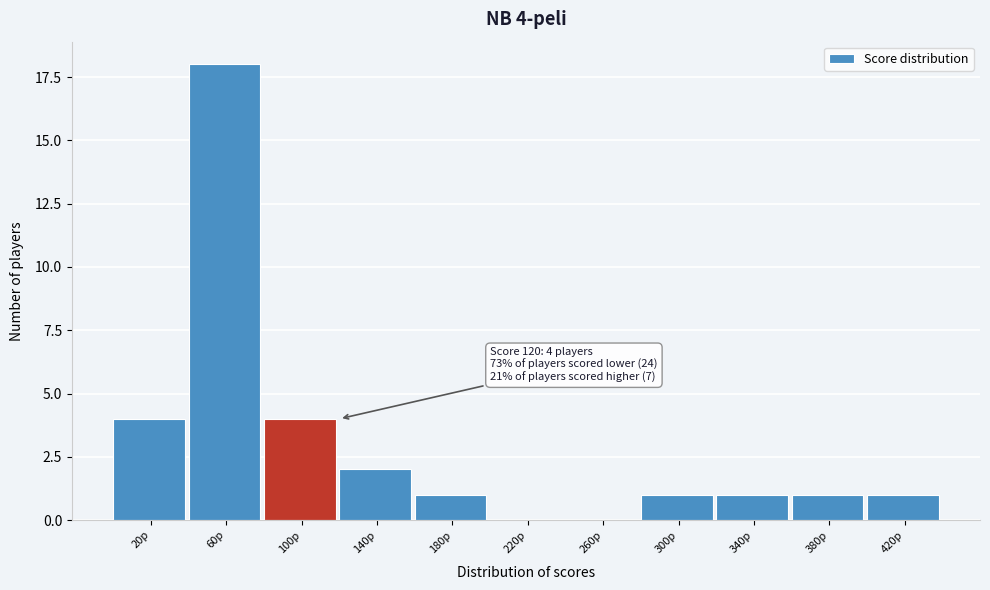

Reading right to left, transcribe all the data shown in this chart.

420p=1	380p=1	340p=1	300p=1	260p=0	220p=0	180p=1	140p=2	100p=4	60p=18	20p=4